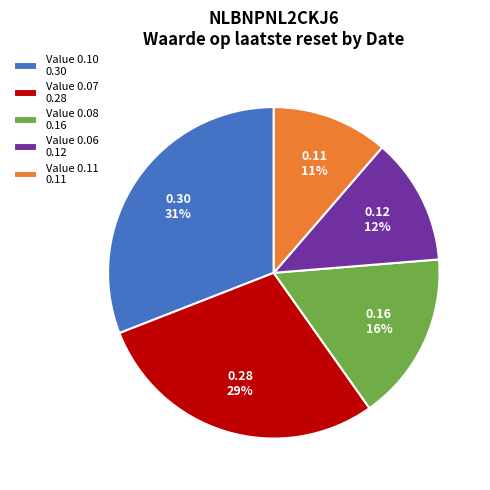

Which category has the biggest portion of the pie?

Value 0.10 0.30